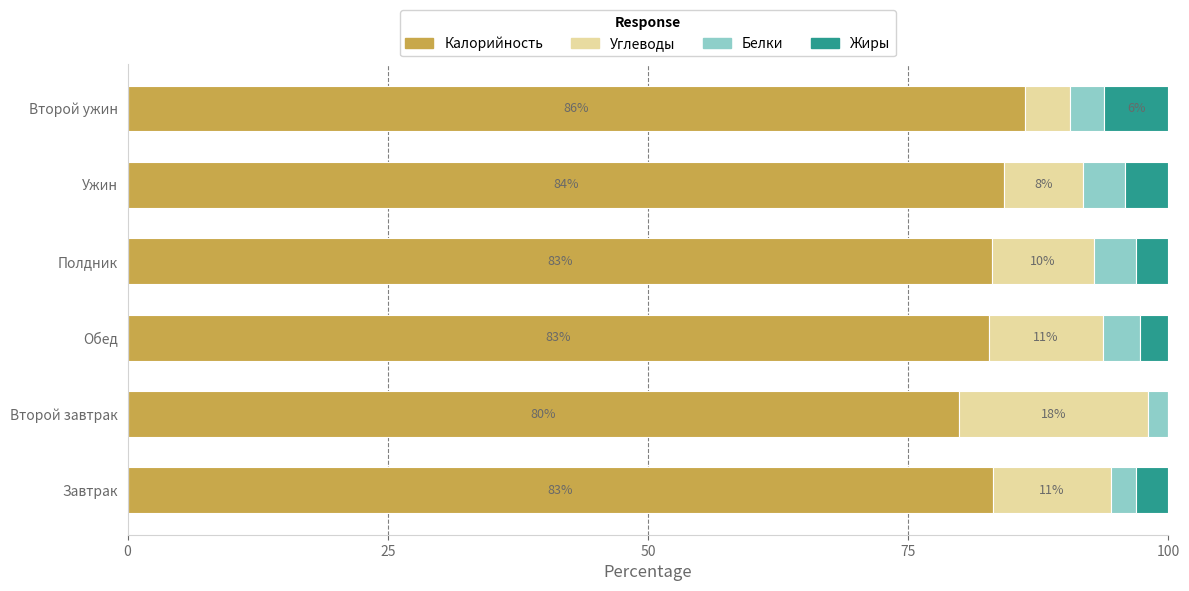

How many data points does each series have?

6